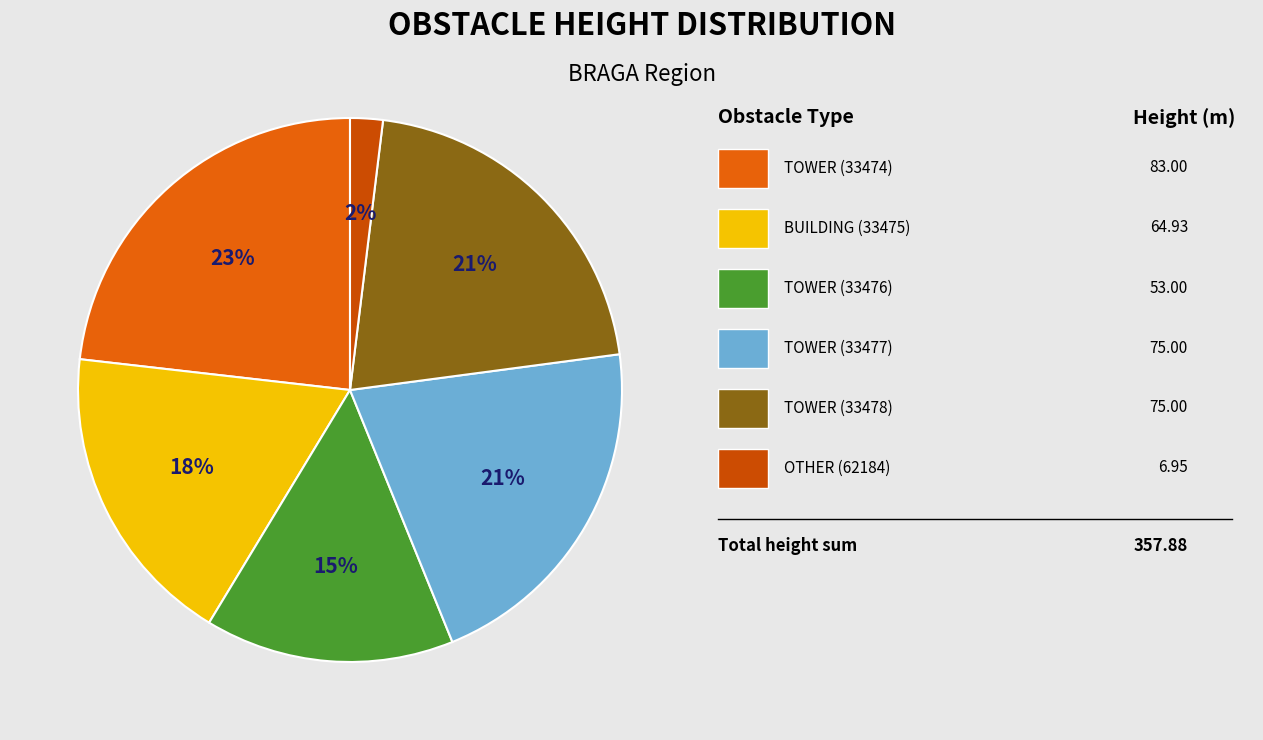

To the nearest percent, what is the average slice percentage?

17%